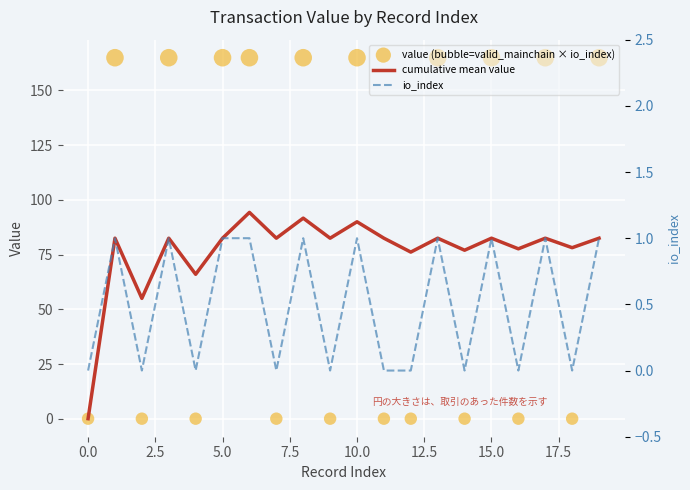

Which series reaches the maximum Y coordinate?

value (bubble=valid_mainchain × io_index)